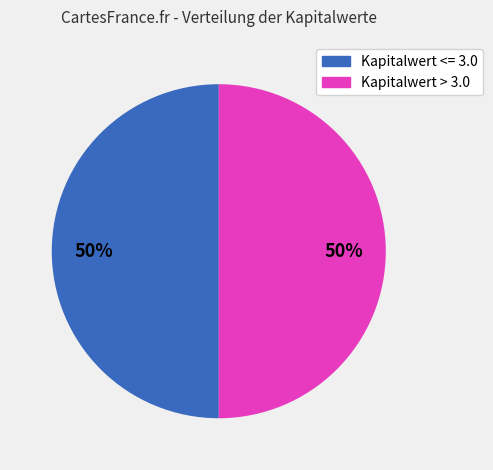

Count the number of slices in the pie.

2